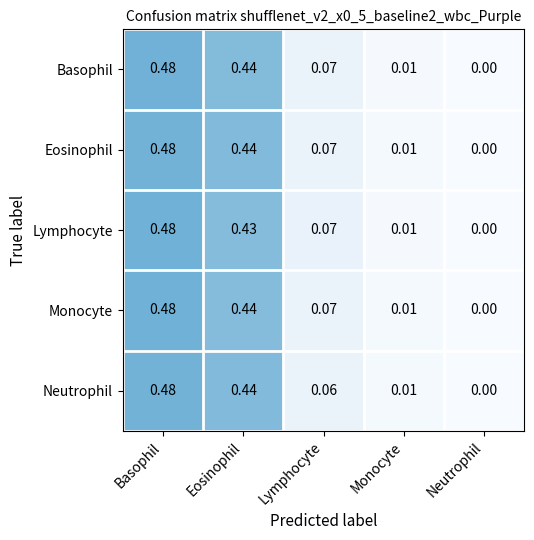

At which category is the sum across all series the highest?

Basophil